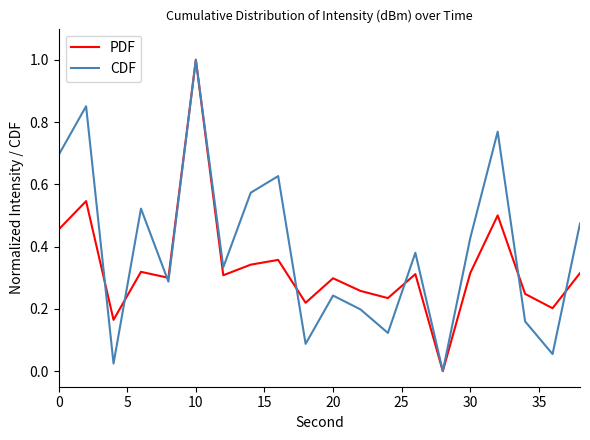

Which series has the largest total across all categories?

CDF